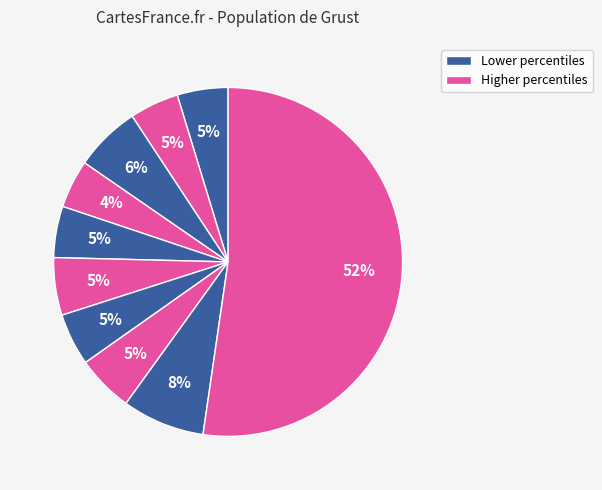

How many segments does this pie chart have?

10